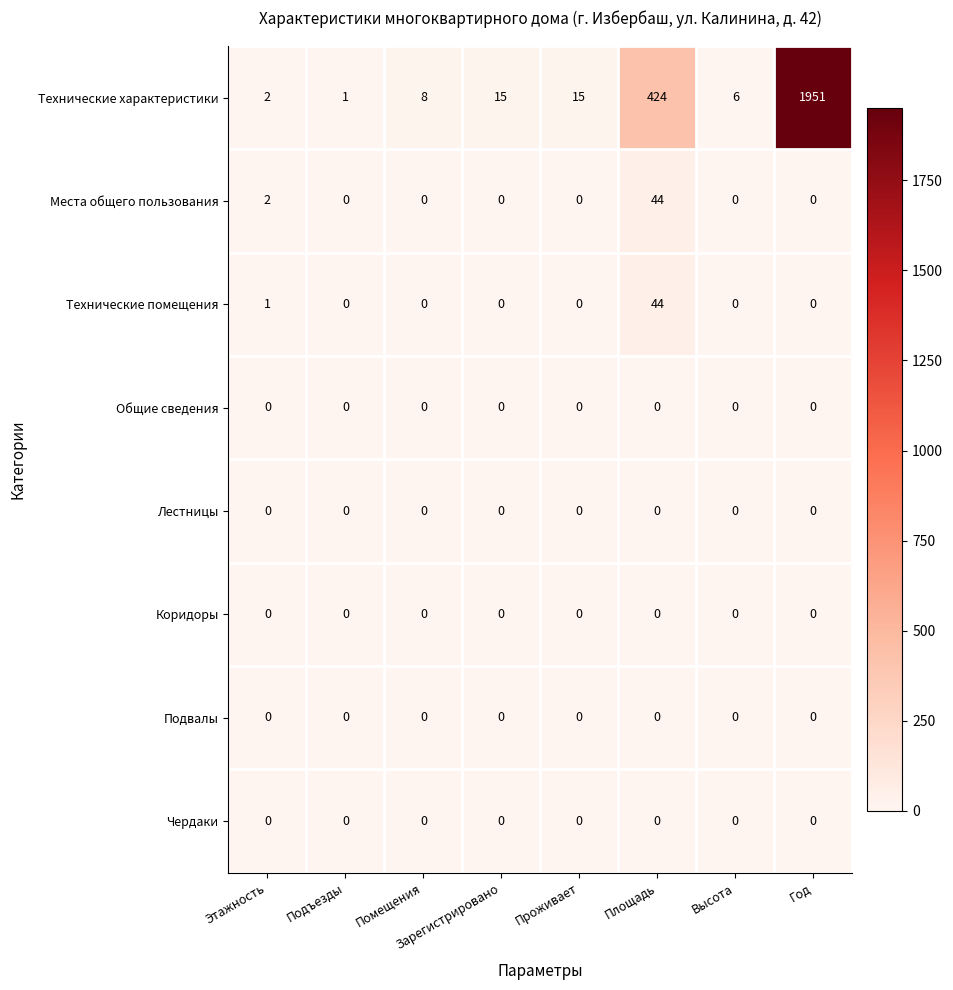

True or false: Места общего пользования has a value of 3 at Этажность.

False